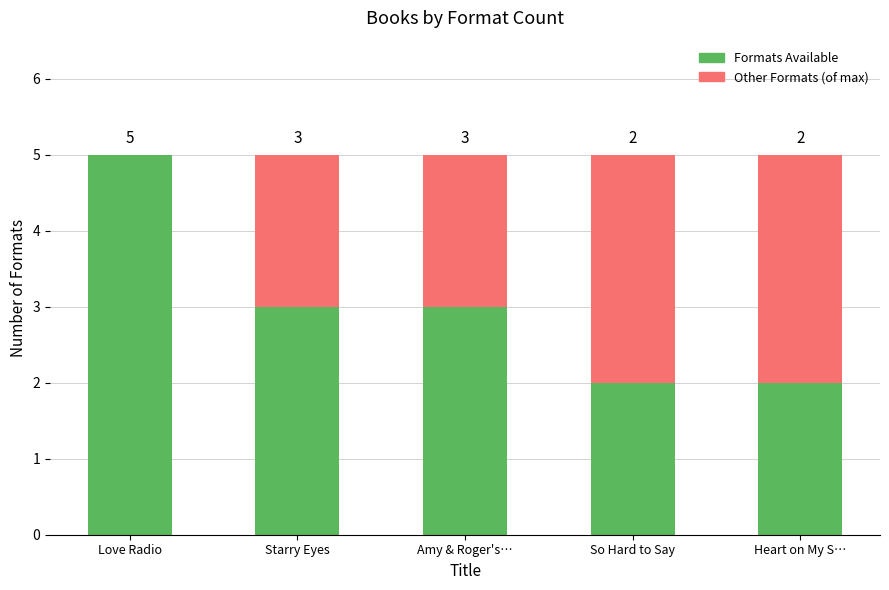

What is the total value across all series at Starry Eyes?

5